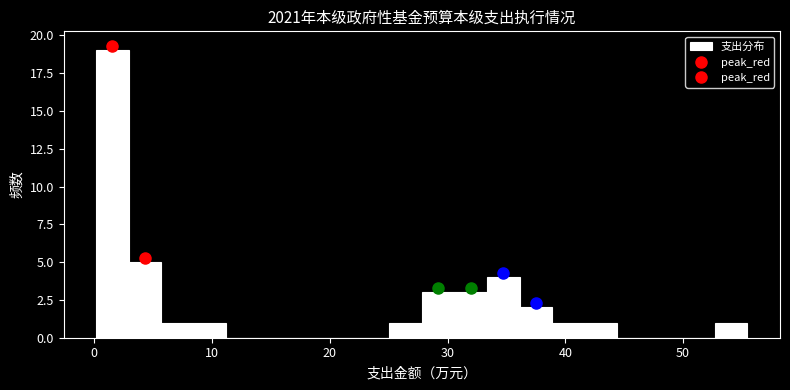

Around what value on the x-axis is the tallest bar? Give the approximate position of its centre, as read against the axis.

2